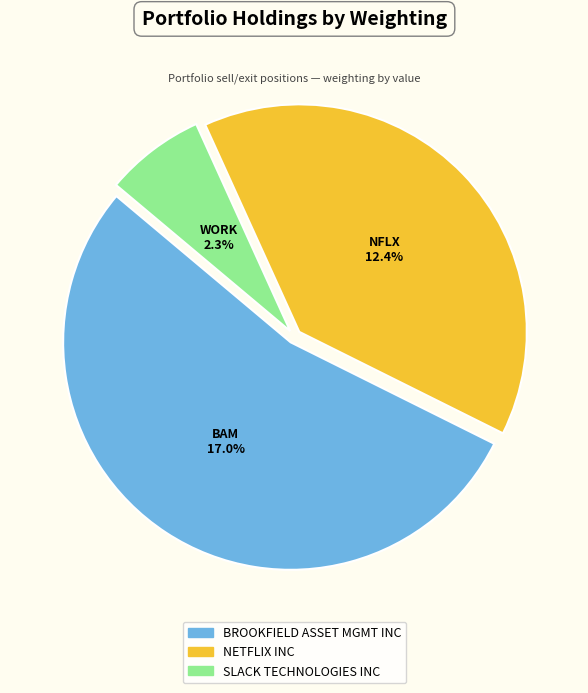

Approximately how many times larger is the value at NETFLIX INC compared to SLACK TECHNOLOGIES INC?

5.5